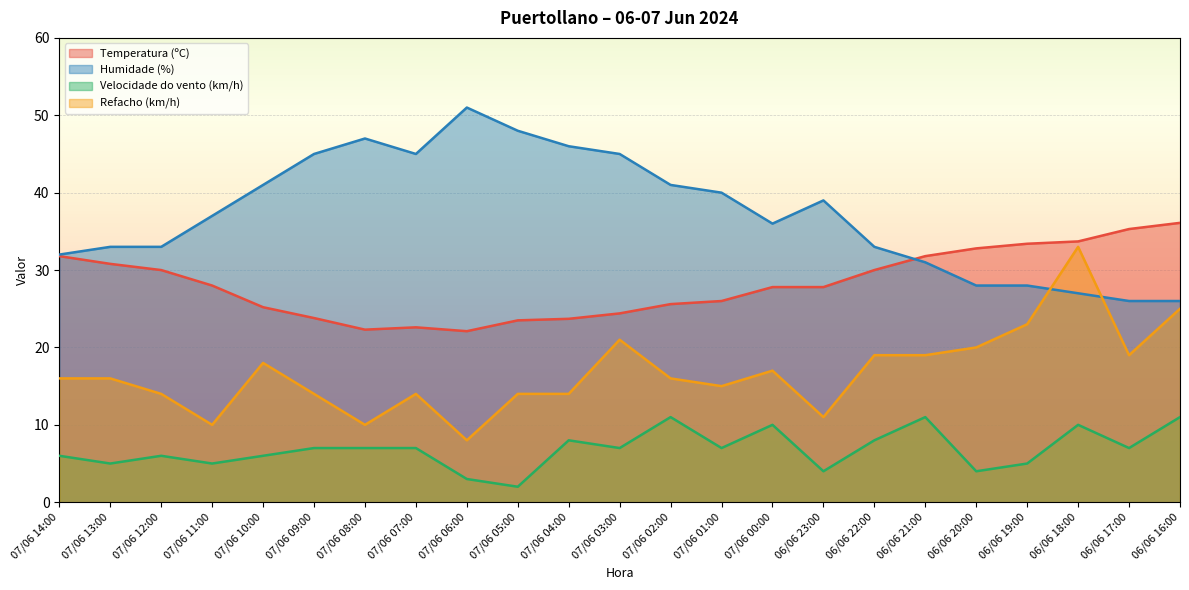

What is the label of the 22nd point from the left?

06/06 17:00